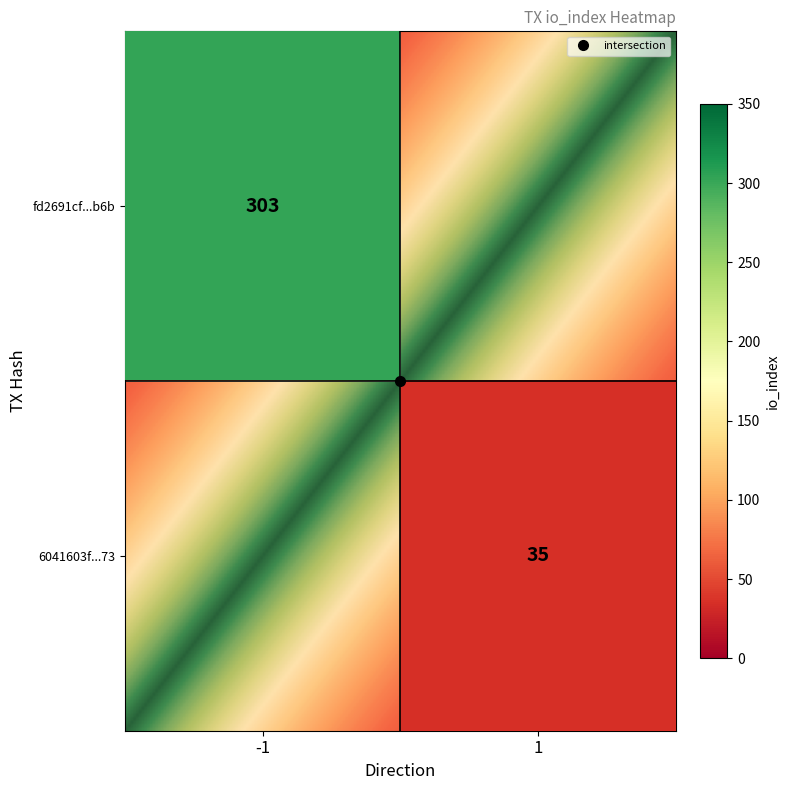

How many categories are shown in the chart?

2